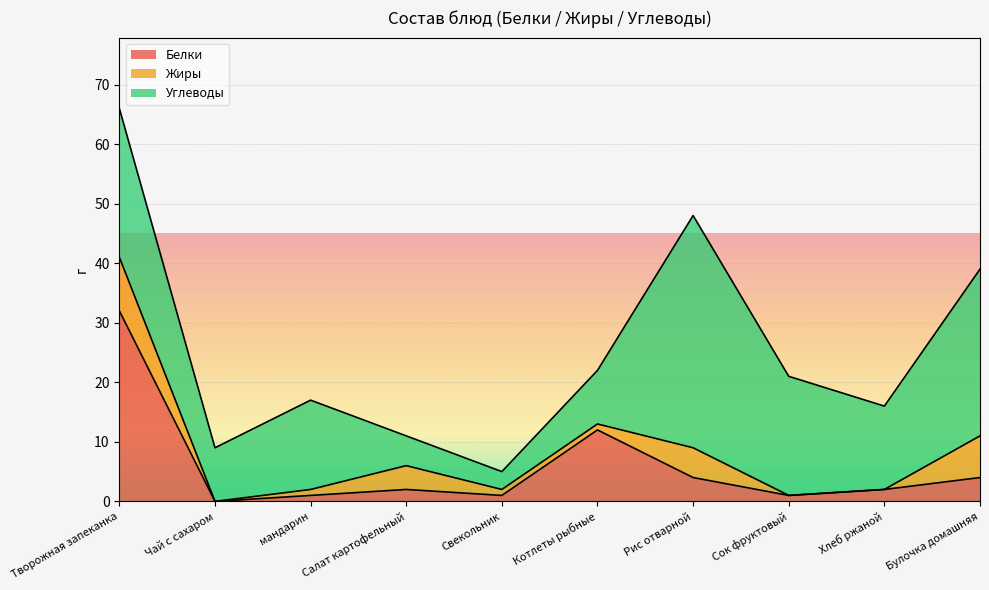

How many lines are shown in the chart?

3